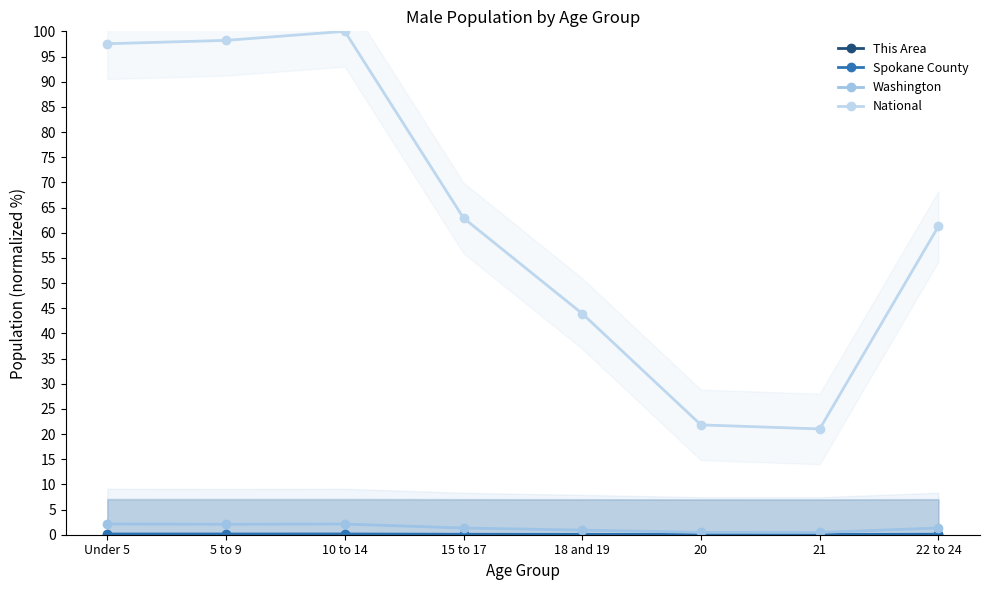

True or false: Washington and This Area intersect in this chart.

False